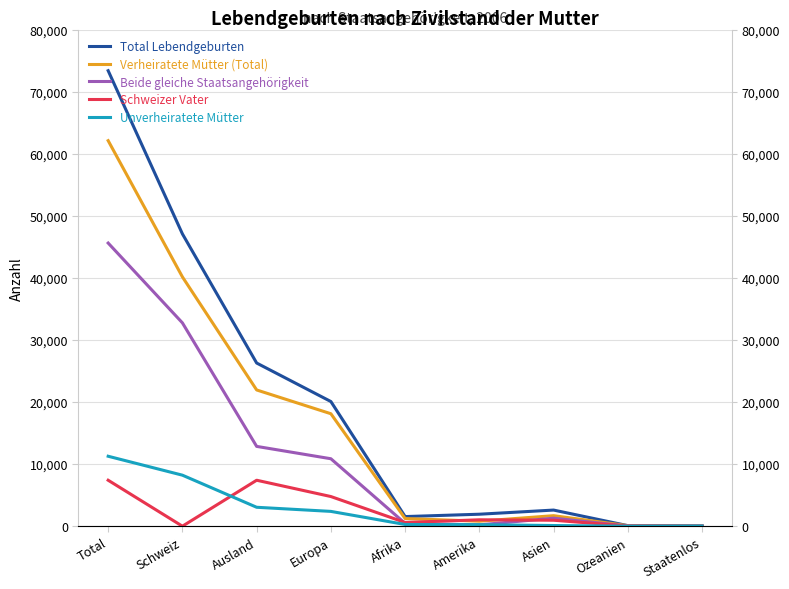

Is it true that Schweizer Vater equals 12102 at Ausland?

False